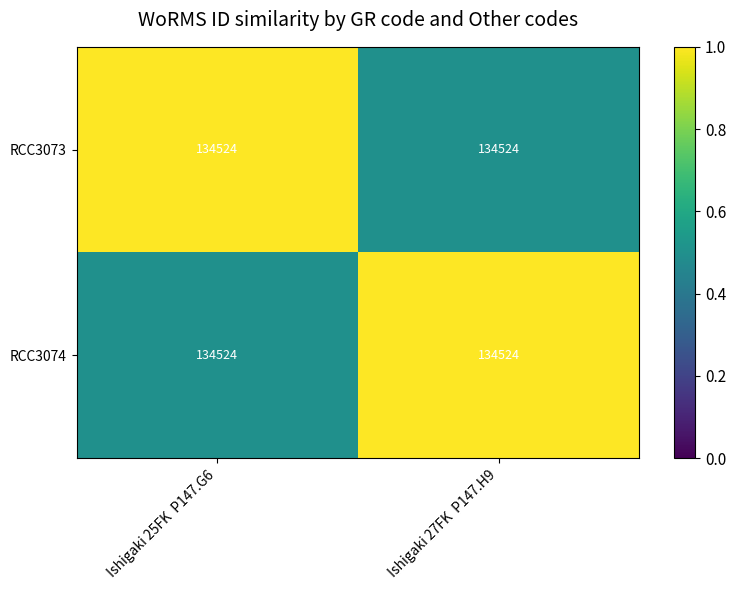

Which series has the largest range (max minus min)?

RCC3073